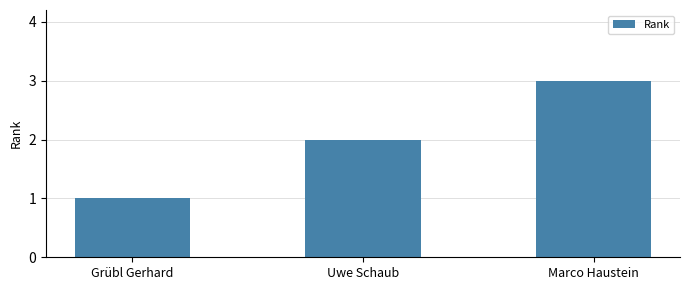

Between Marco Haustein and Grübl Gerhard, which is larger?

Marco Haustein